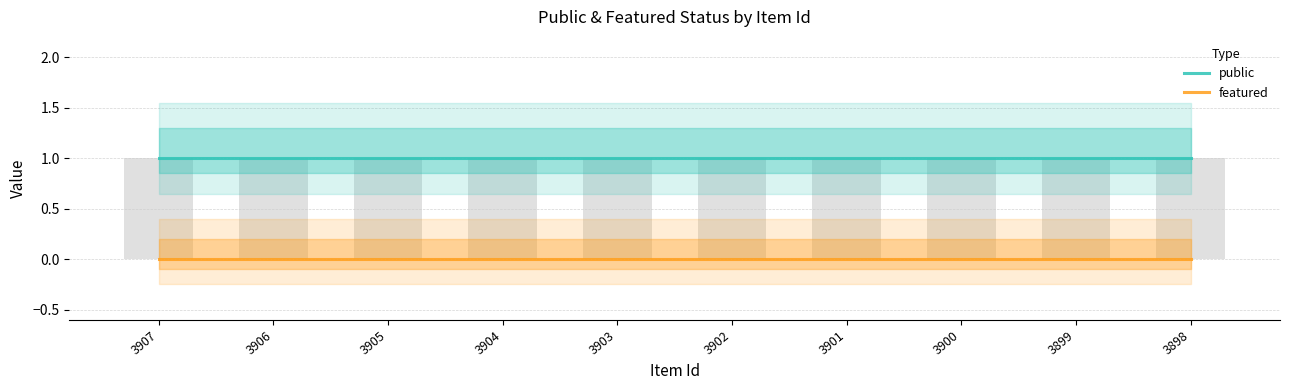

Which series has the largest total across all categories?

public